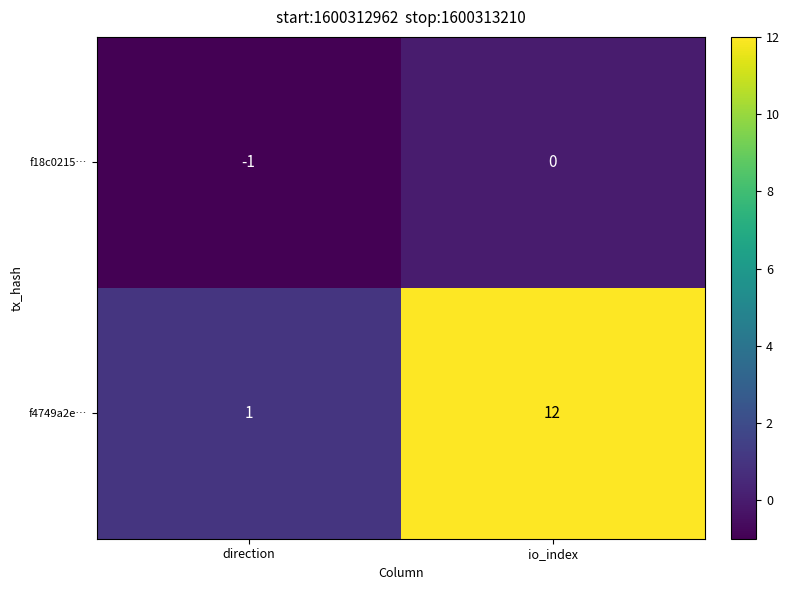

Which series has the largest total across all categories?

f4749a2e…